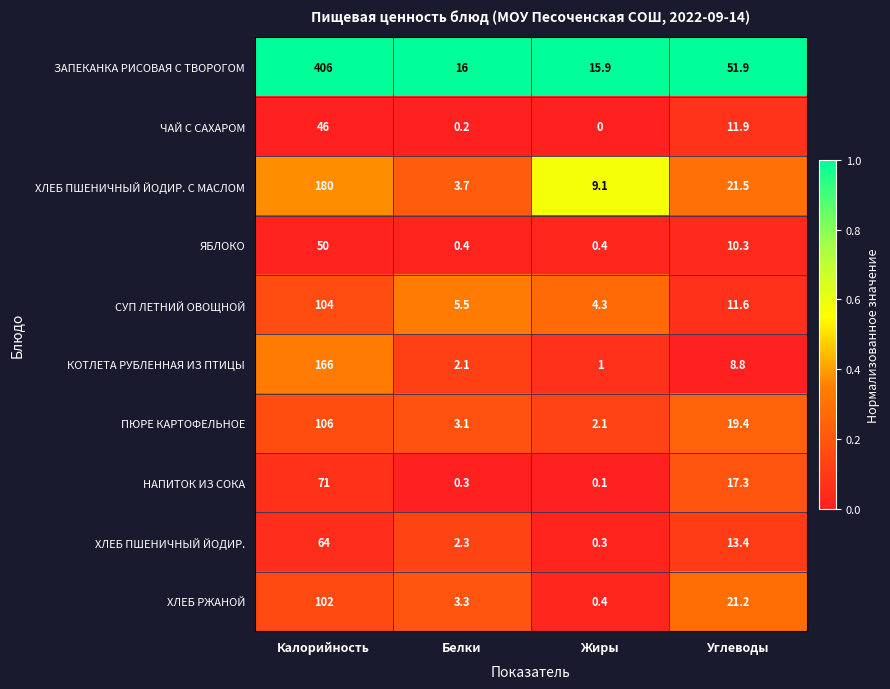

What is the highest value of the ХЛЕБ ПШЕНИЧНЫЙ ЙОДИР. С МАСЛОМ series?

180.0